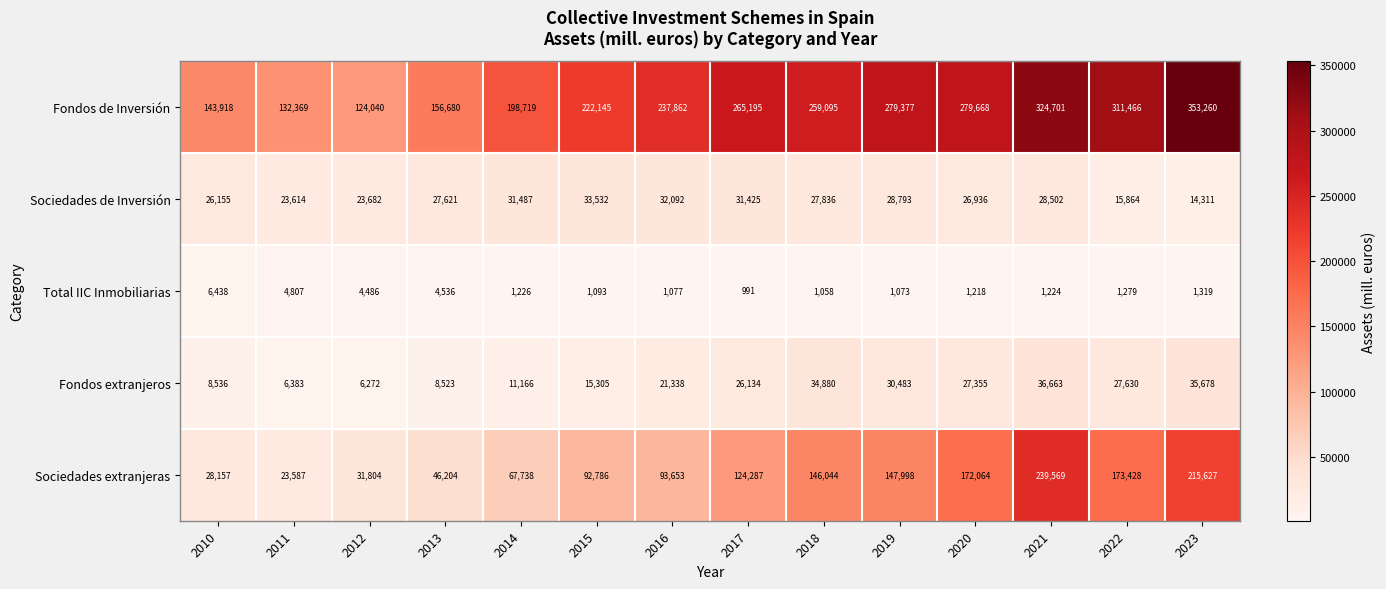

List the series in order of their peak value, highest first.

Fondos de Inversión, Sociedades extranjeras, Fondos extranjeros, Sociedades de Inversión, Total IIC Inmobiliarias